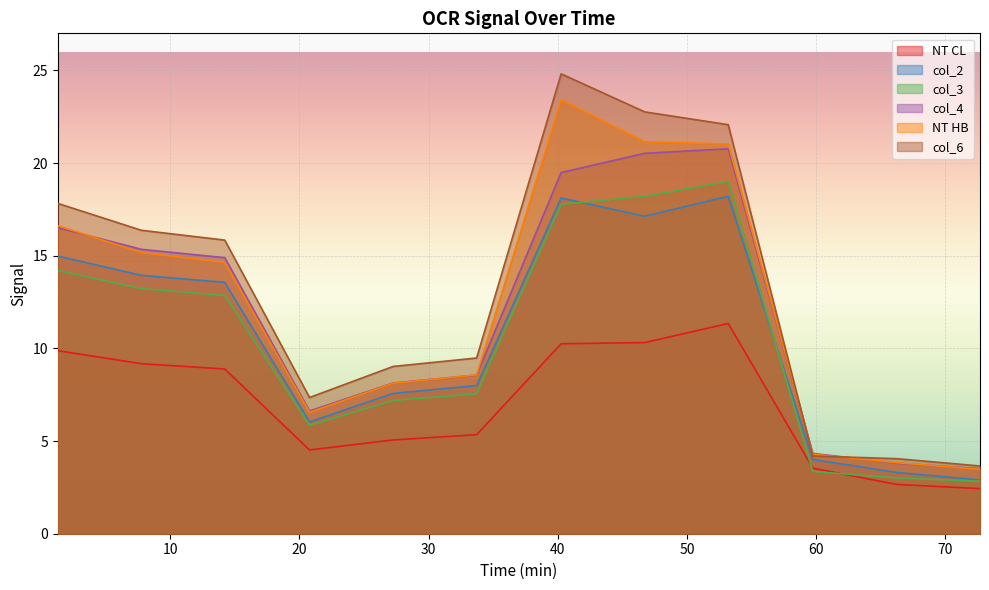

What is the label of the 7th point from the left?

40.26